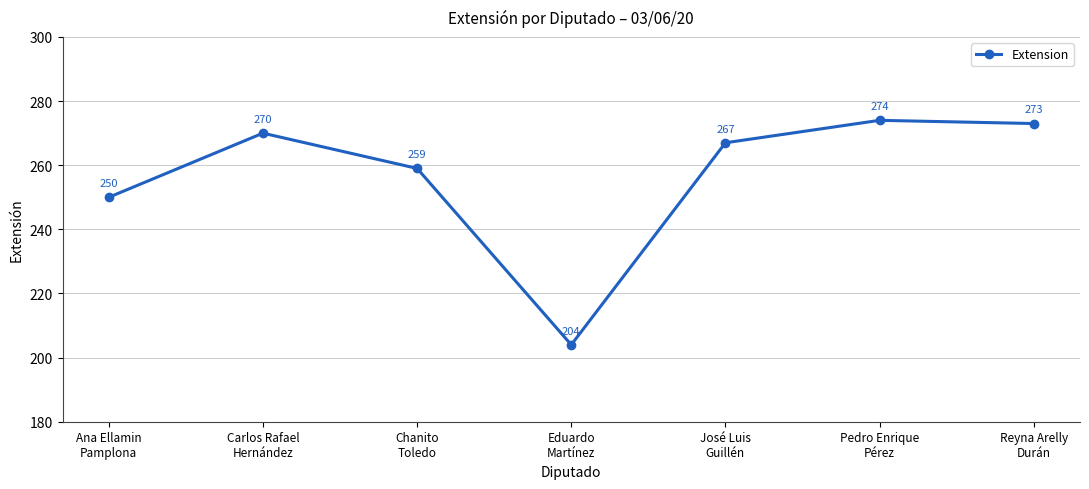

How many categories are shown in the chart?

7